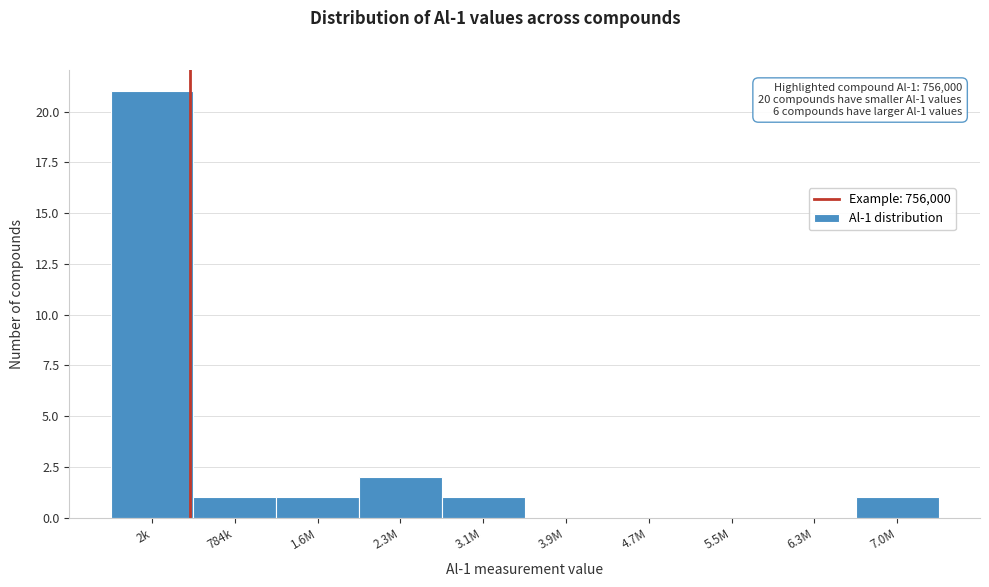

Reading left to right, list all the values displayed in this chart.

2k=21	784k=1	1.6M=1	2.3M=2	3.1M=1	3.9M=0	4.7M=0	5.5M=0	6.3M=0	7.0M=1